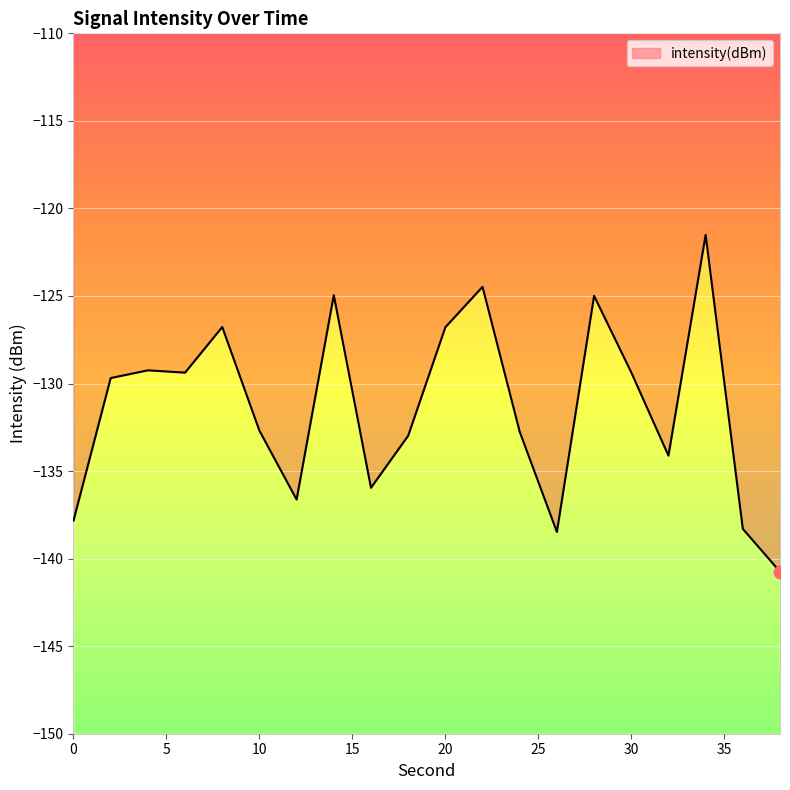

What is the change in value from 0 to 32?

+3.7